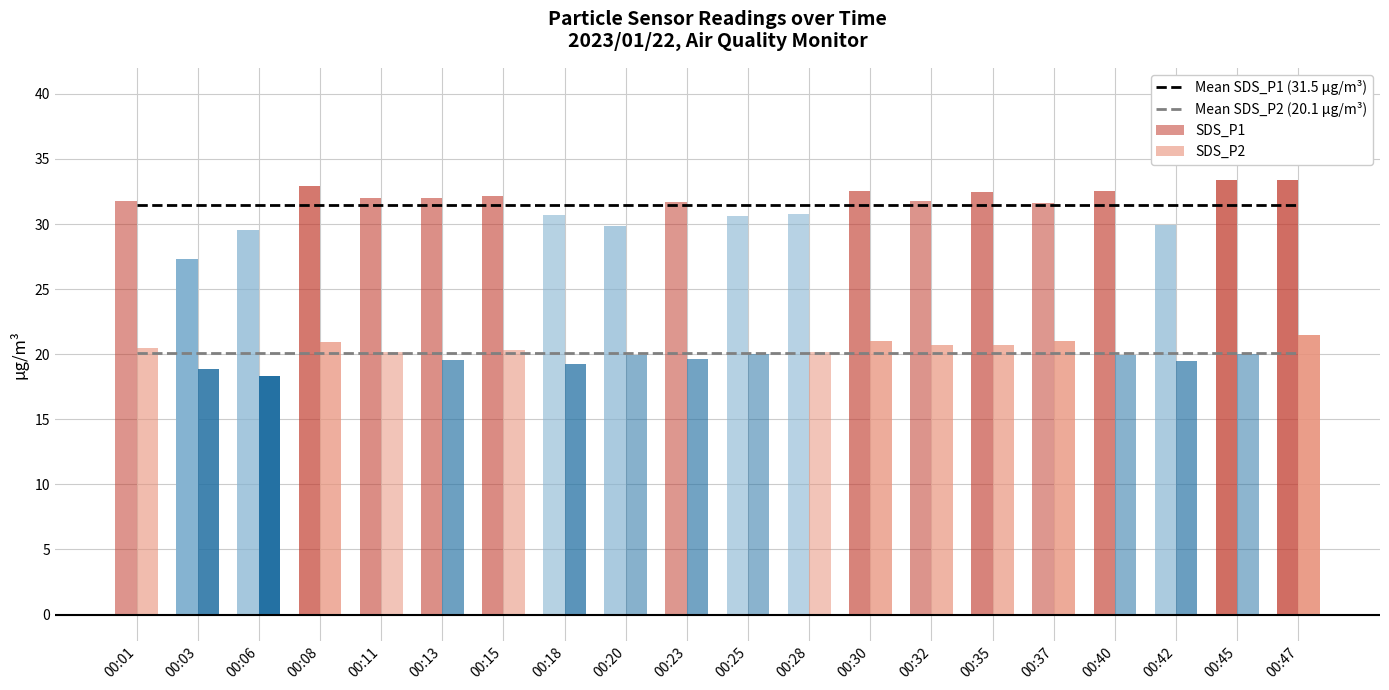

Rank the series by their average value, from lowest to highest.

Mean SDS_P2 (20.1 µg/m³), Mean SDS_P1 (31.5 µg/m³)